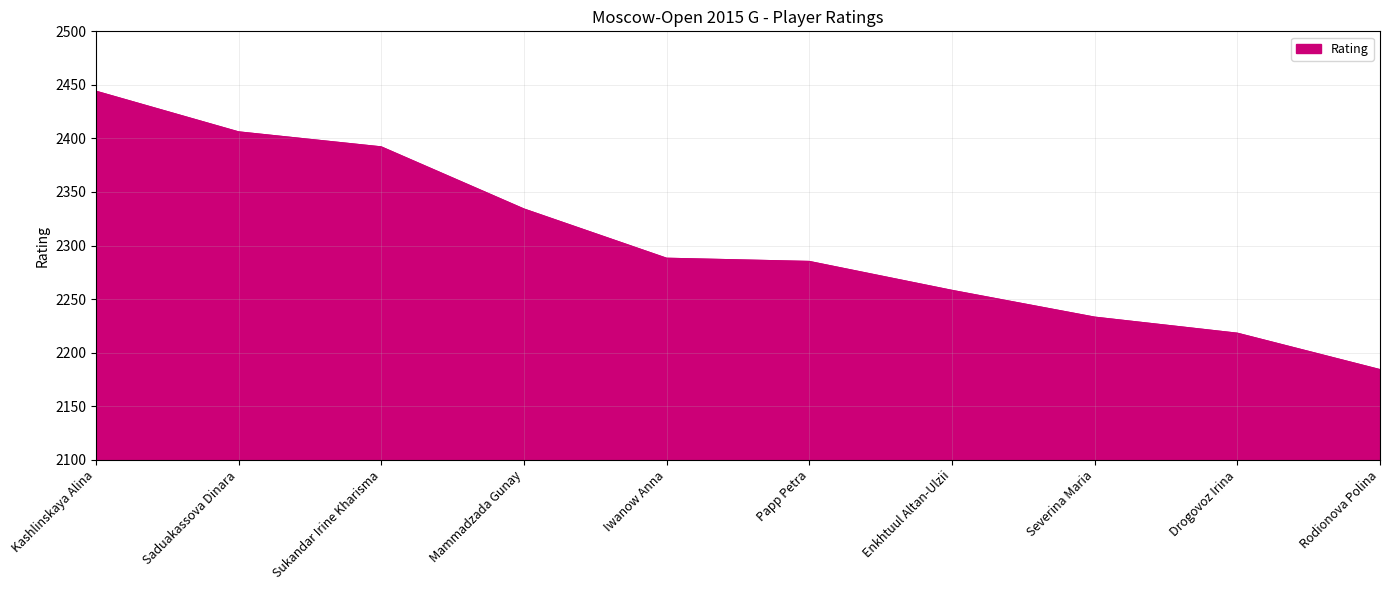

Read the value at Sukandar Irine Kharisma.

2392